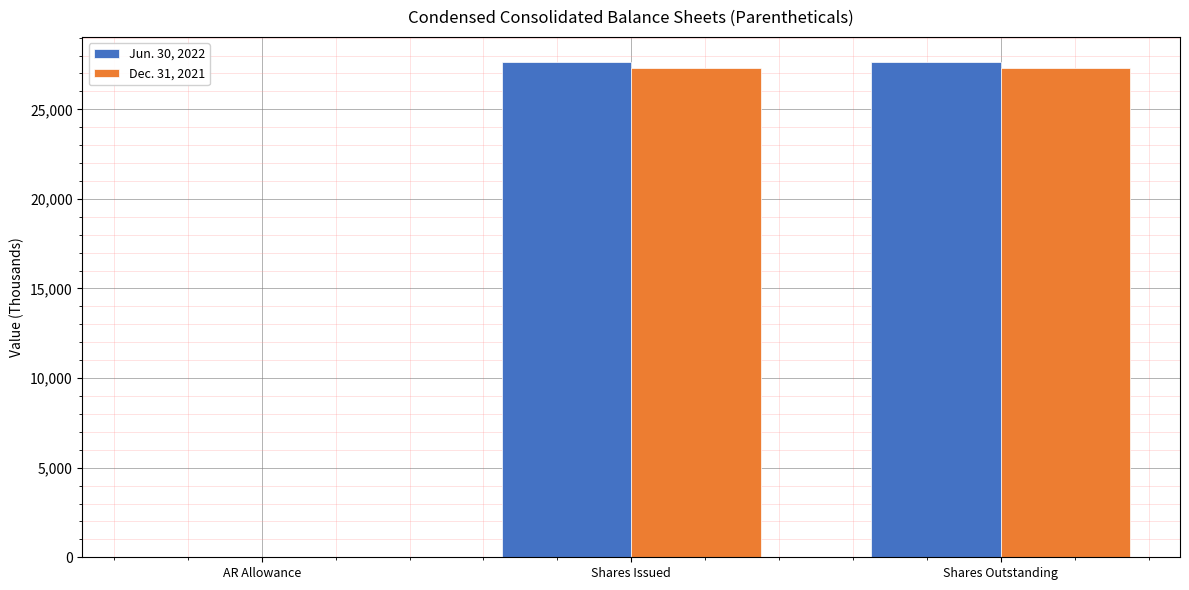

True or false: Dec. 31, 2021 has a value of 12289 at Shares Outstanding.

False